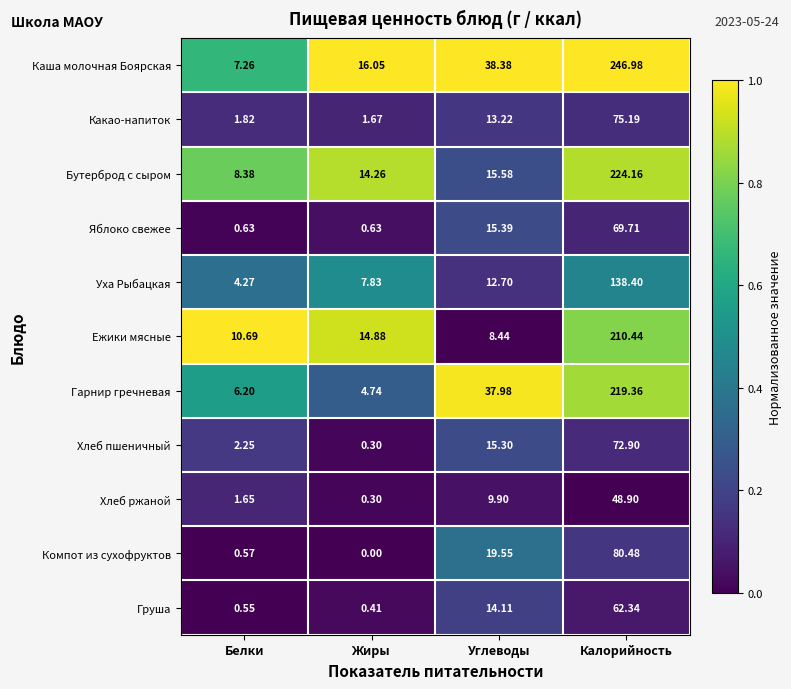

Which series changed the most between Жиры and Калорийность?

Каша молочная Боярская